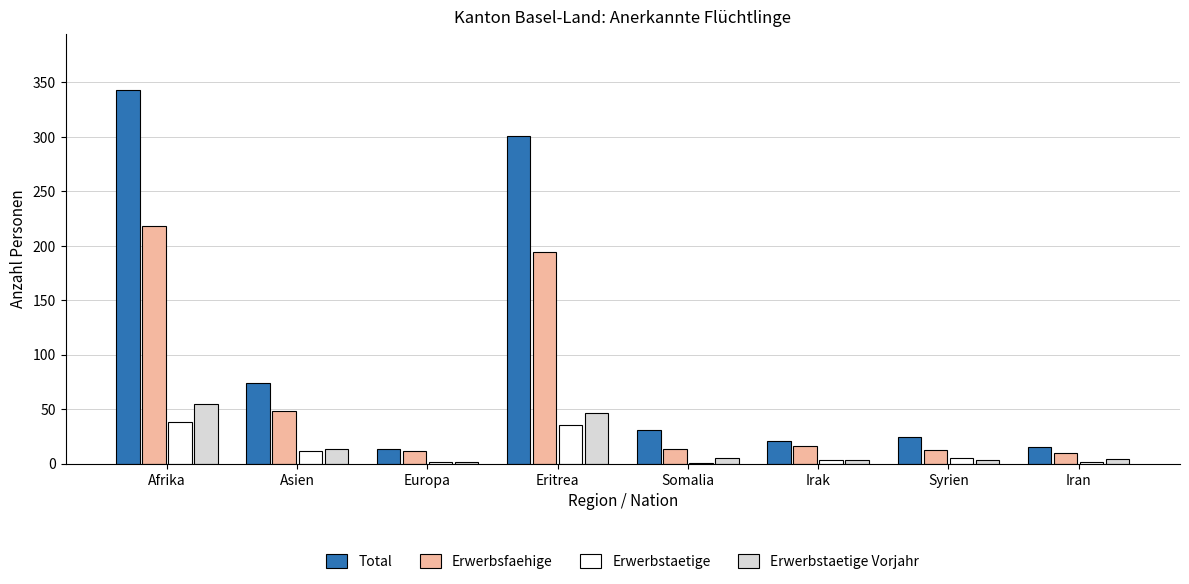

Which series has the widest spread of values?

Total